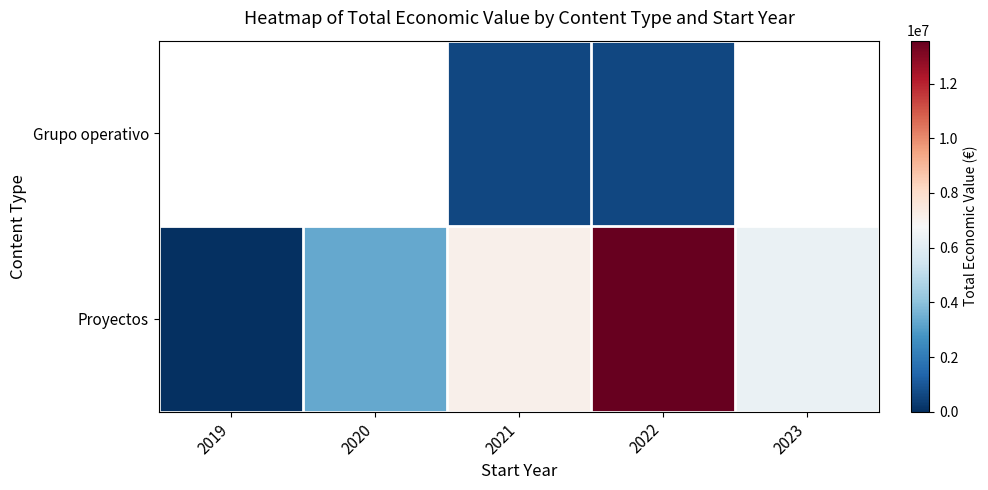

What is the total value across all series at 2022?

14163525